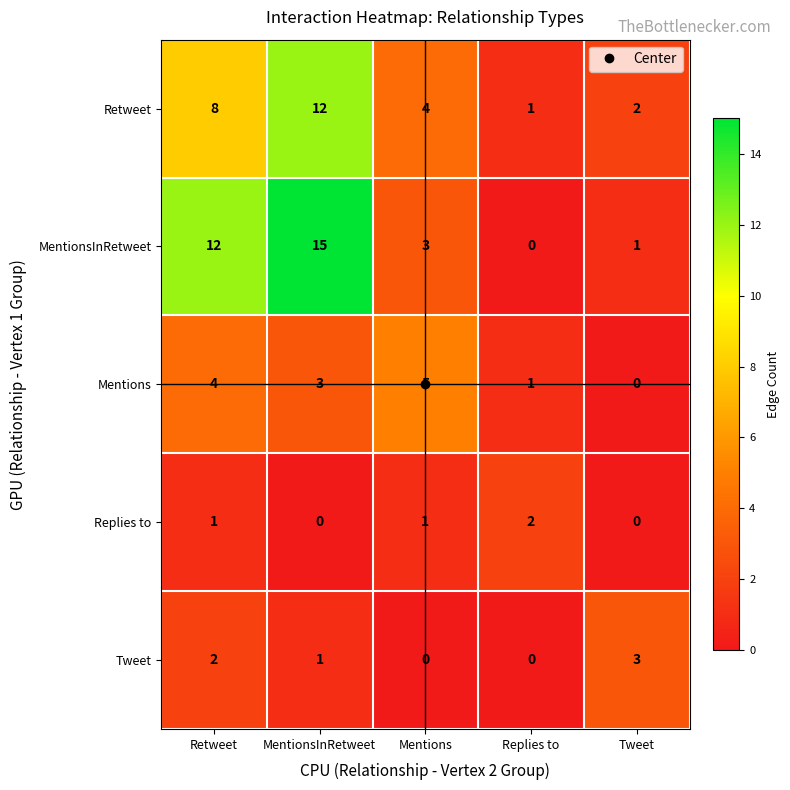

Where is MentionsInRetweet nearest to the value 7?

Mentions